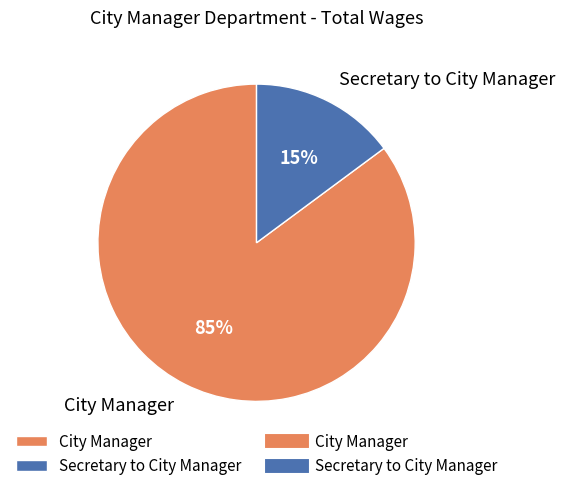

Which category accounts for the majority?

City Manager